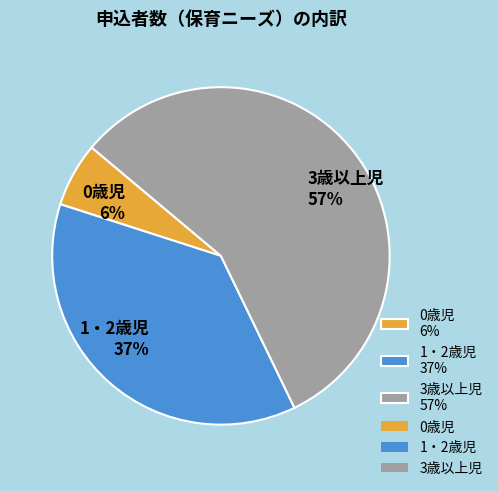

Does 1・2歳児 represent more than half of the total?

No